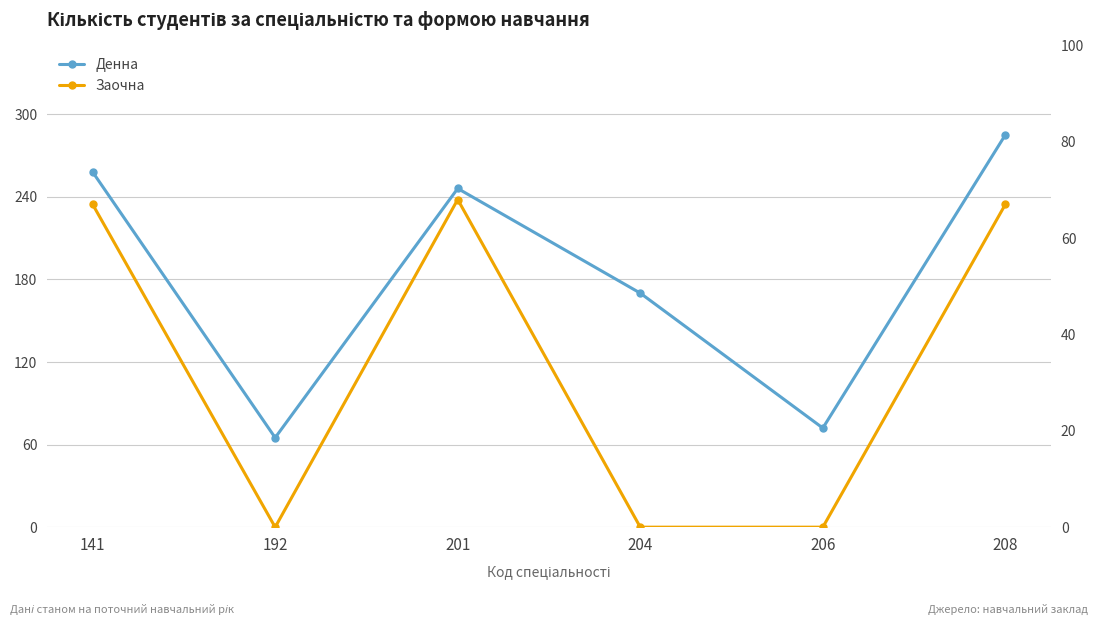

What is the difference between the maximum and minimum values in the Заочна series?

68